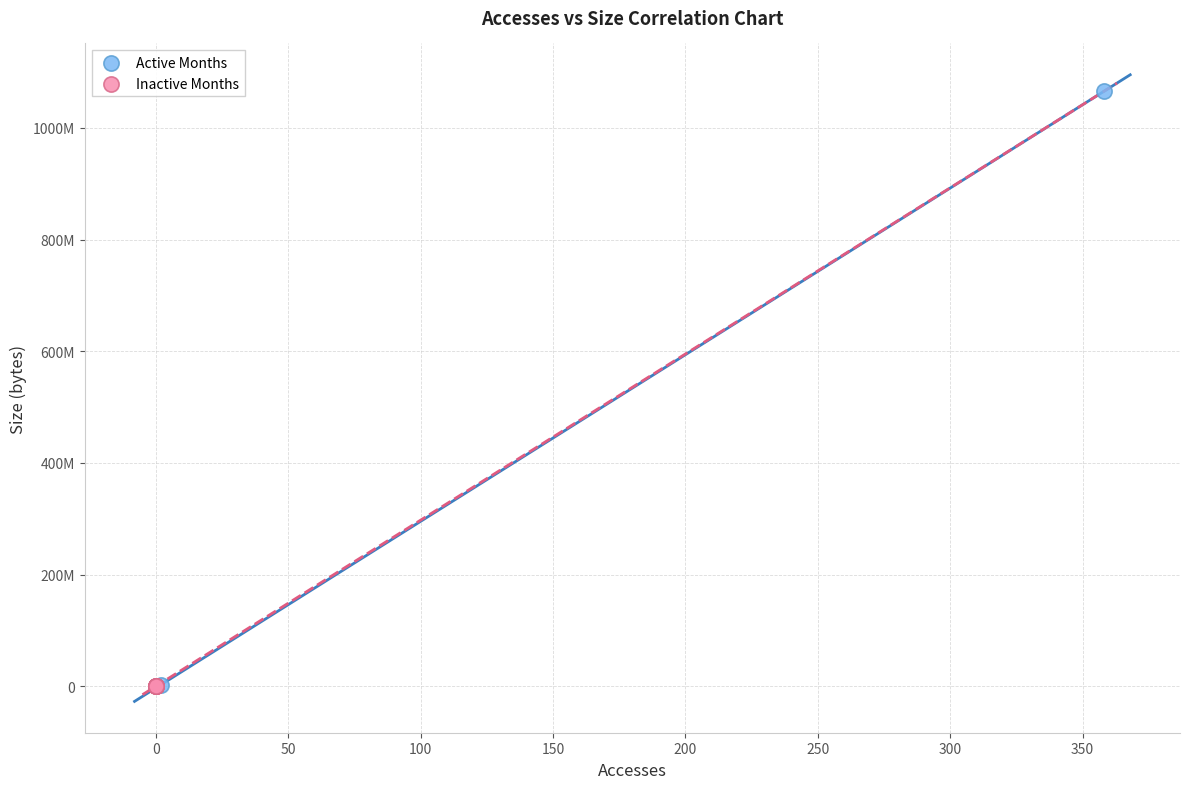

What are all the series names shown in the legend?

Active Months, Inactive Months